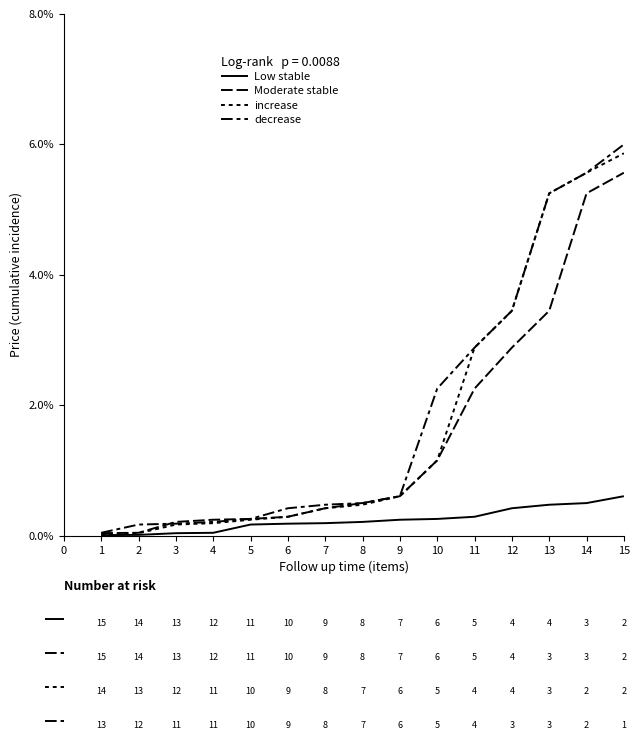

True or false: increase and Moderate stable cross at least once.

False